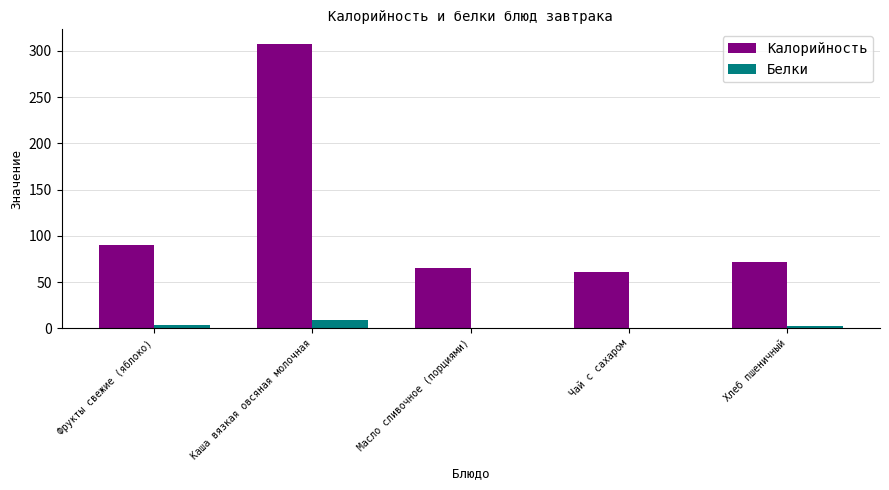

At which label does Калорийность reach its peak?

Каша вязкая овсяная молочная